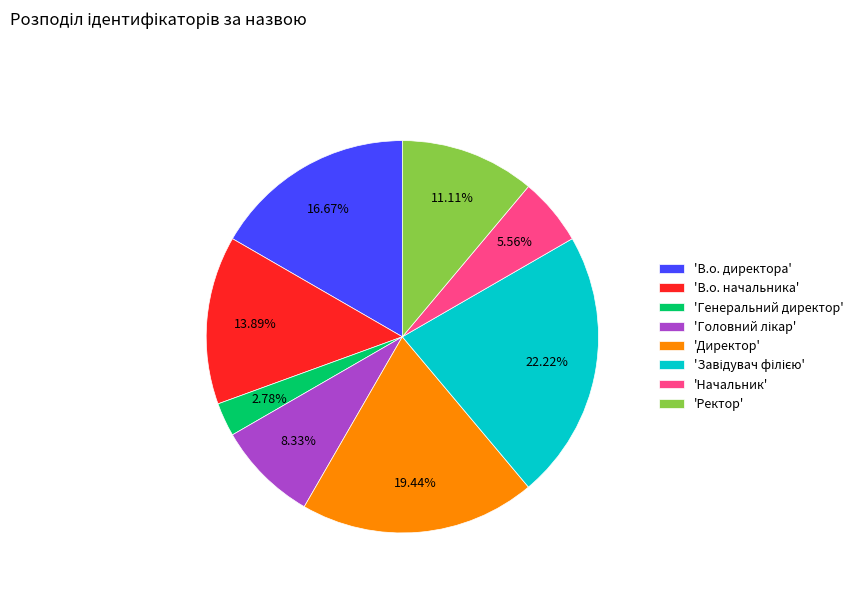

Between 'В.о. директора' and 'Начальник', which is larger?

'В.о. директора'